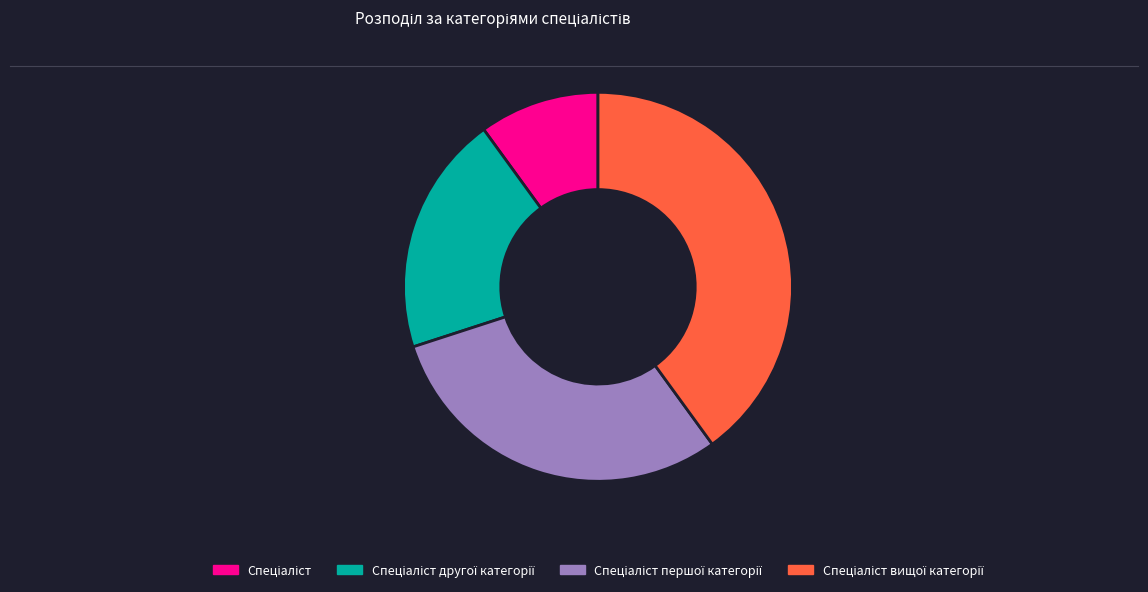

Is there a majority slice in this chart?

No